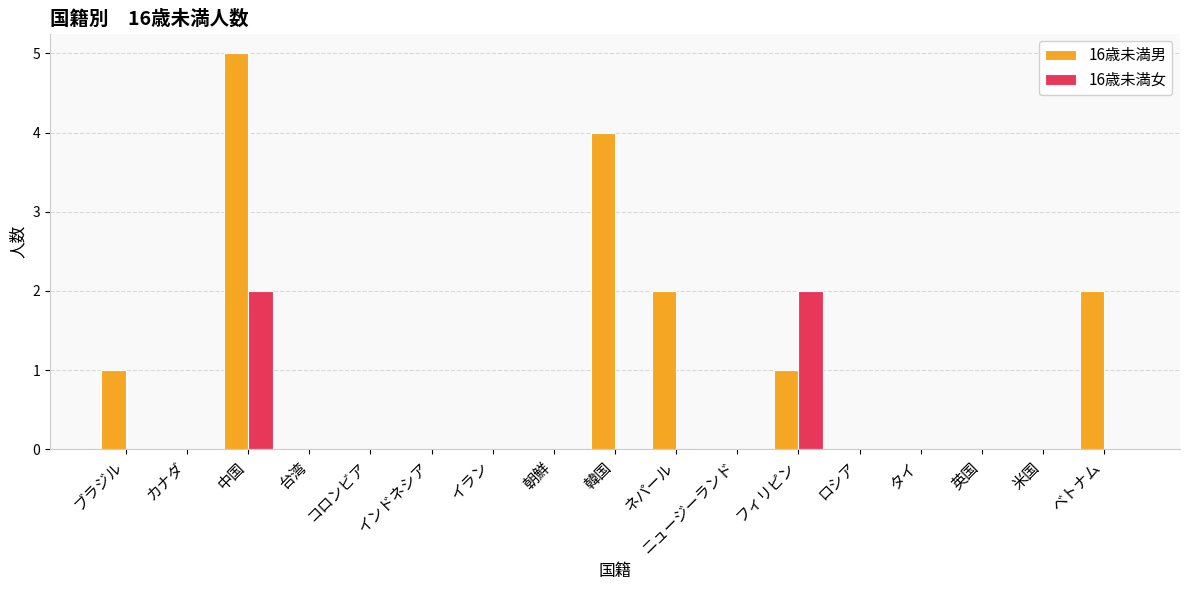

Is it true that 16歳未満男 equals 1 at フィリピン?

True